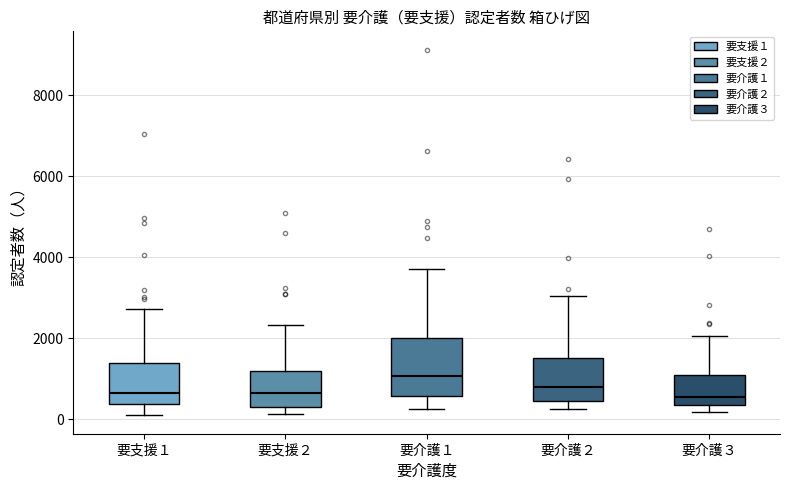

Reading left to right, transcribe this box plot: for each box, give where its median line is, the range the box spans, and where its two whiskers end, as read against the y-axis. The values are not printed on the chart, so give them approximately, as read against the axis.

要支援１: median 600, box 400 to 1400, whiskers 0 to 2800
要支援２: median 600, box 400 to 1200, whiskers 200 to 2400
要介護１: median 1000, box 600 to 2000, whiskers 200 to 3800
要介護２: median 800, box 400 to 1600, whiskers 200 to 3000
要介護３: median 600, box 400 to 1200, whiskers 200 to 2000